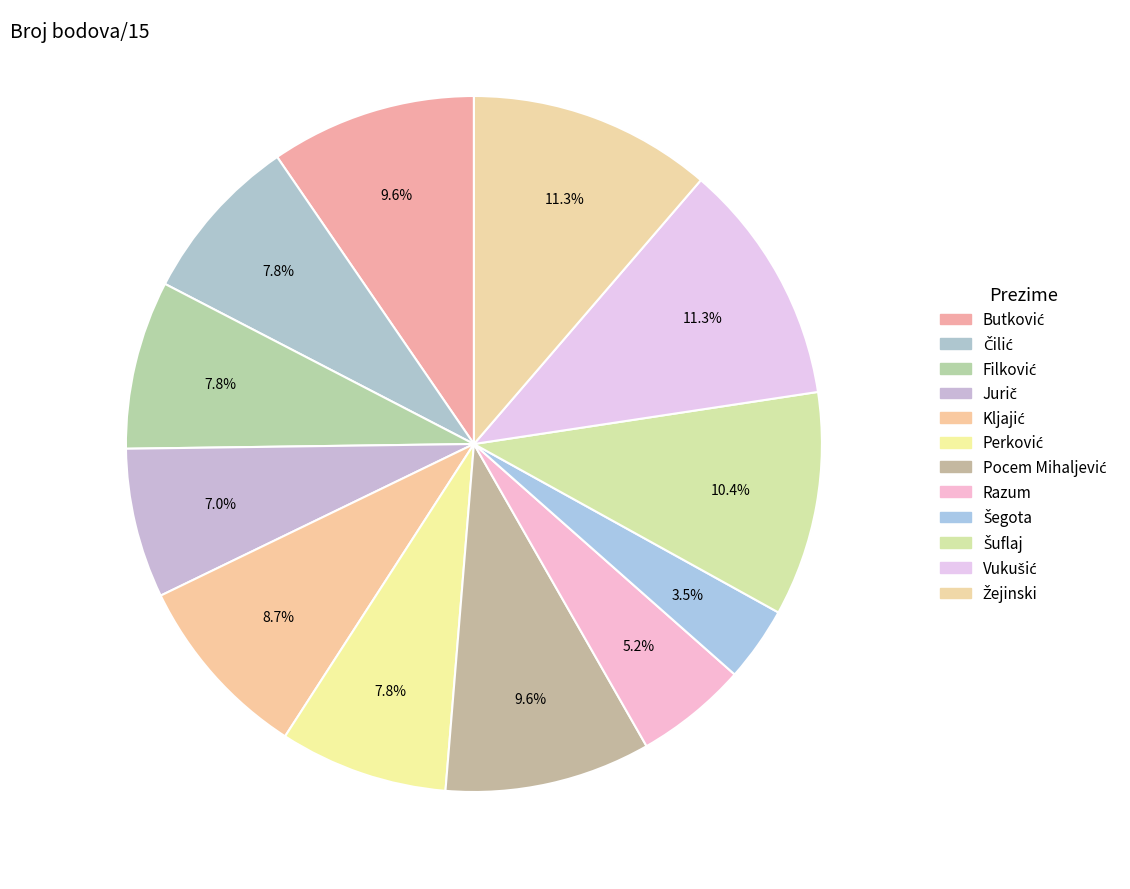

Rank the categories by value from highest to lowest.

Vukušić, Žejinski, Šuflaj, Butković, Pocem Mihaljević, Kljajić, Čilić, Filković, Perković, Jurič, Razum, Šegota